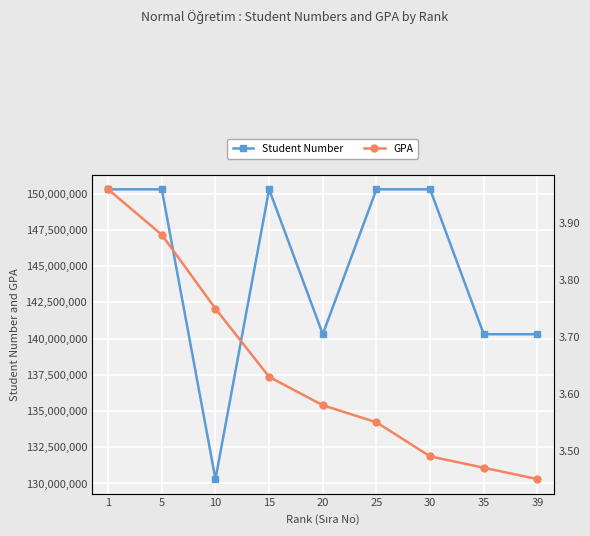

True or false: Student Number and GPA cross at least once.

False